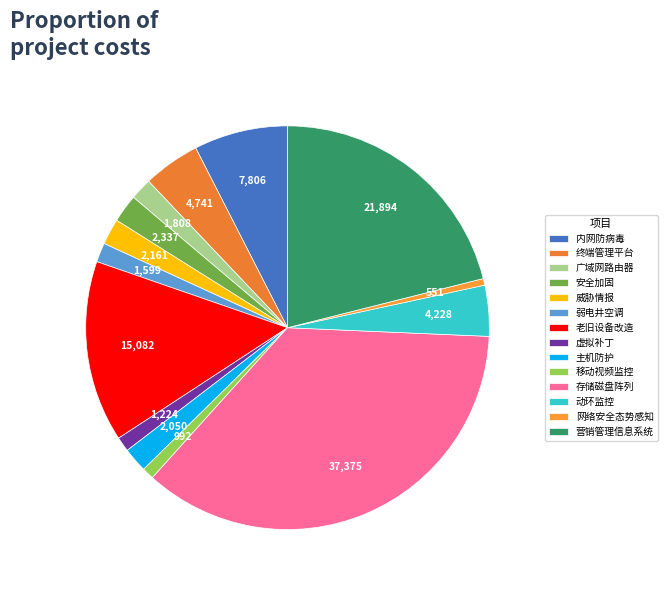

What is the largest slice in the pie chart?

存储磁盘阵列